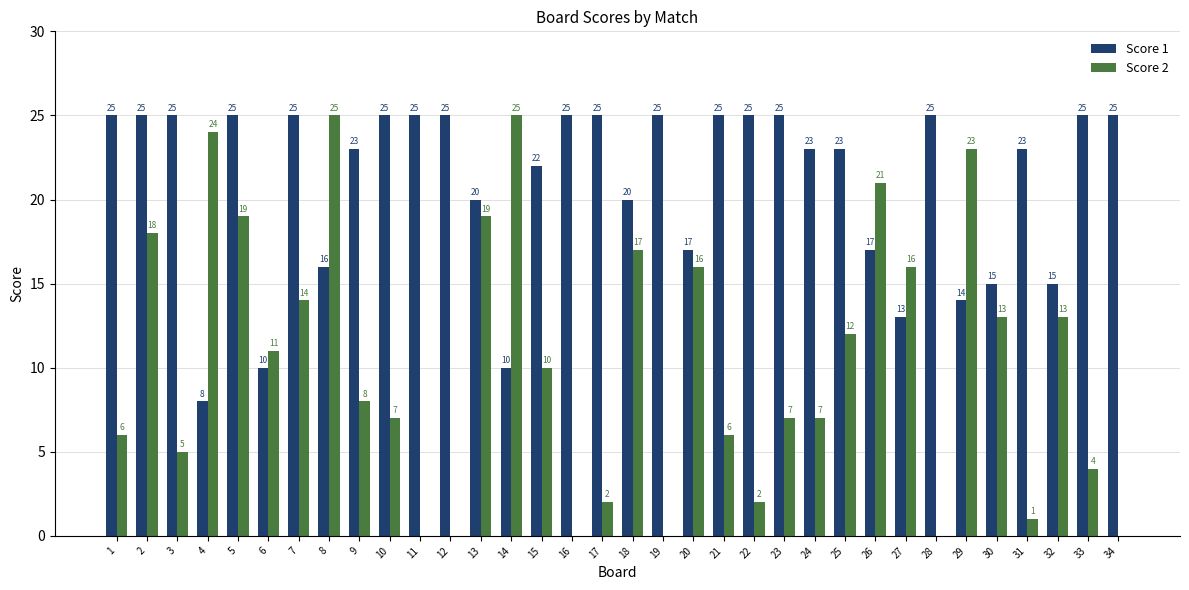

Which series has the largest range (max minus min)?

Score 2